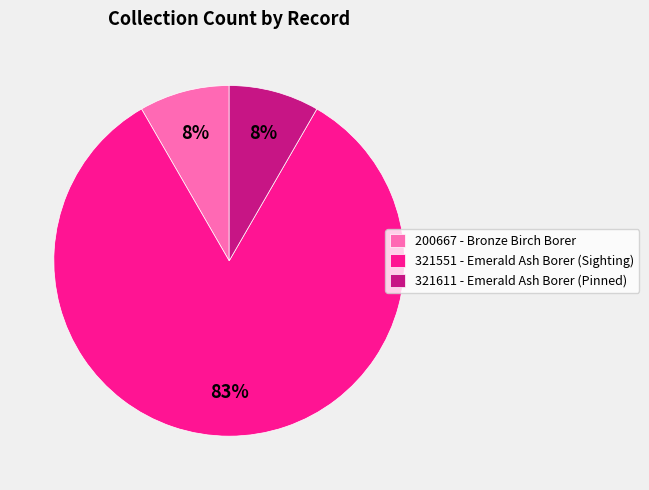

Which has a higher value, 321551 - Emerald Ash Borer (Sighting) or 321611 - Emerald Ash Borer (Pinned)?

321551 - Emerald Ash Borer (Sighting)